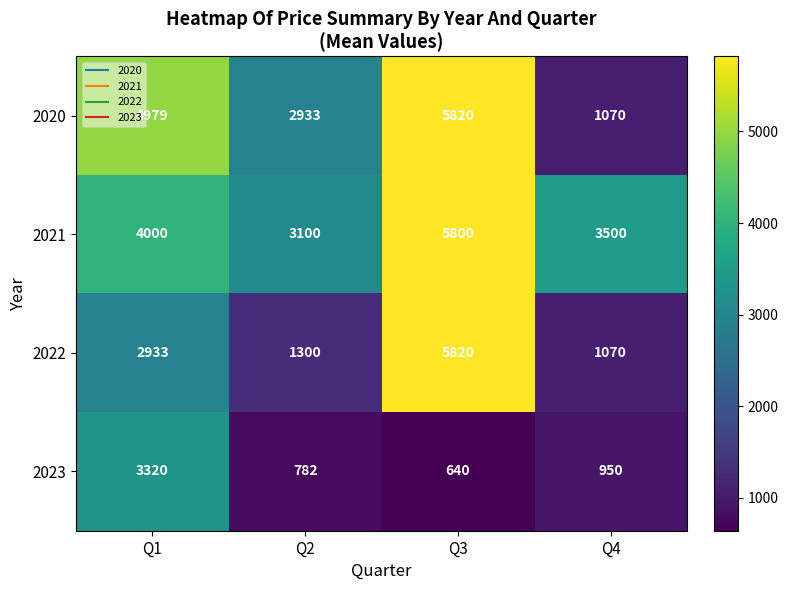

What is the approximate value of 2022 at Q4, to the nearest 10?

1070